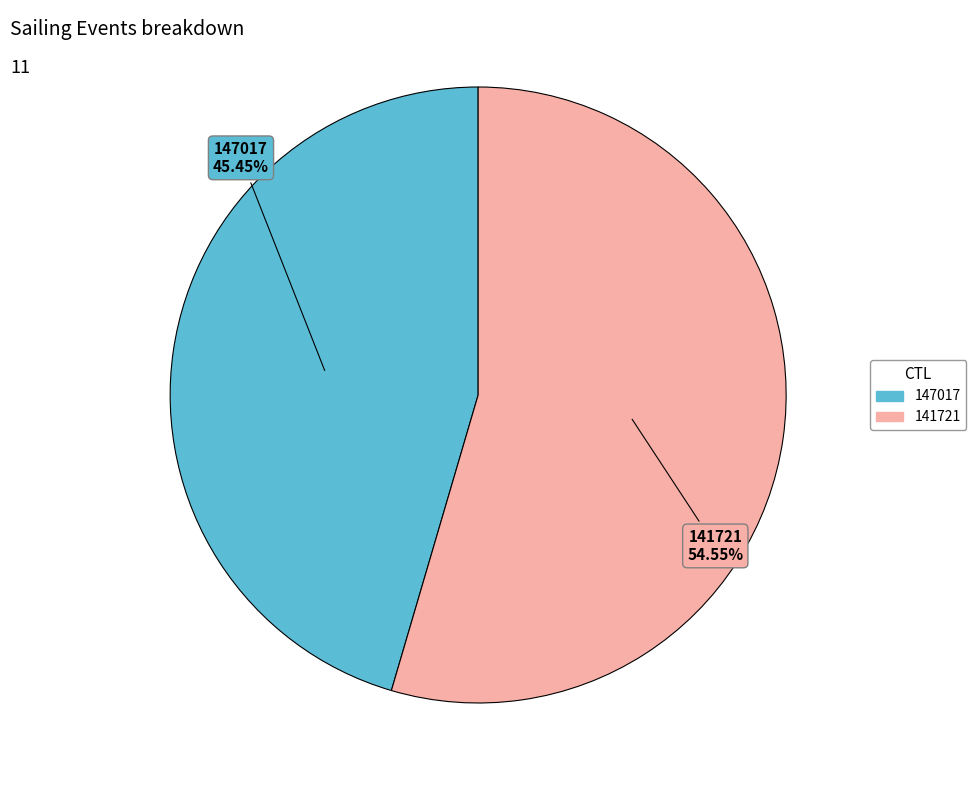

Between 141721 and 147017, which is larger?

141721